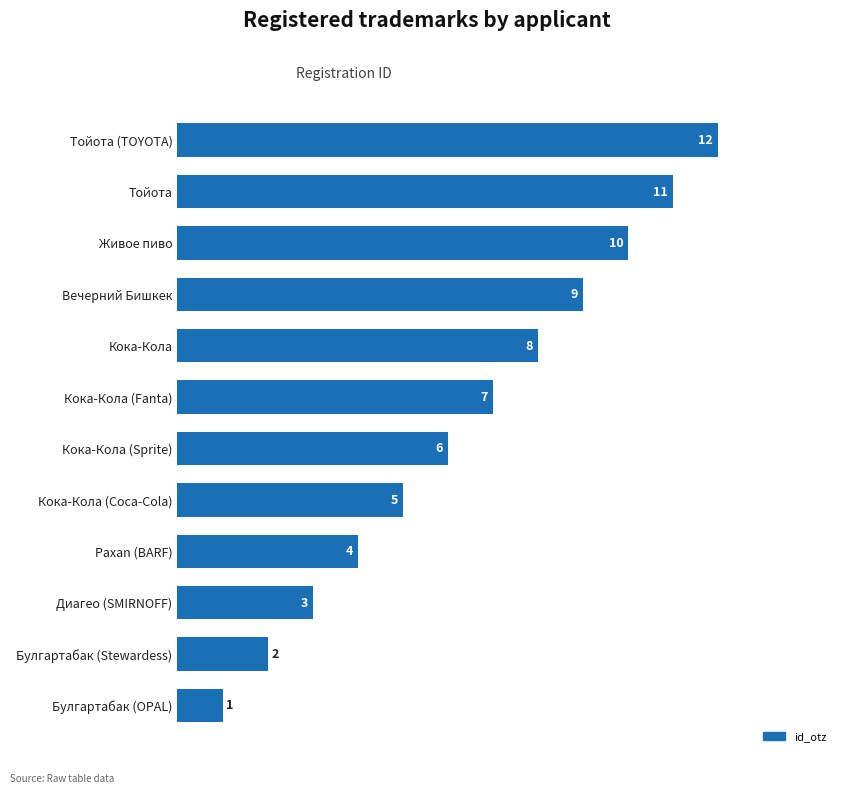

How many series are shown in this chart?

1